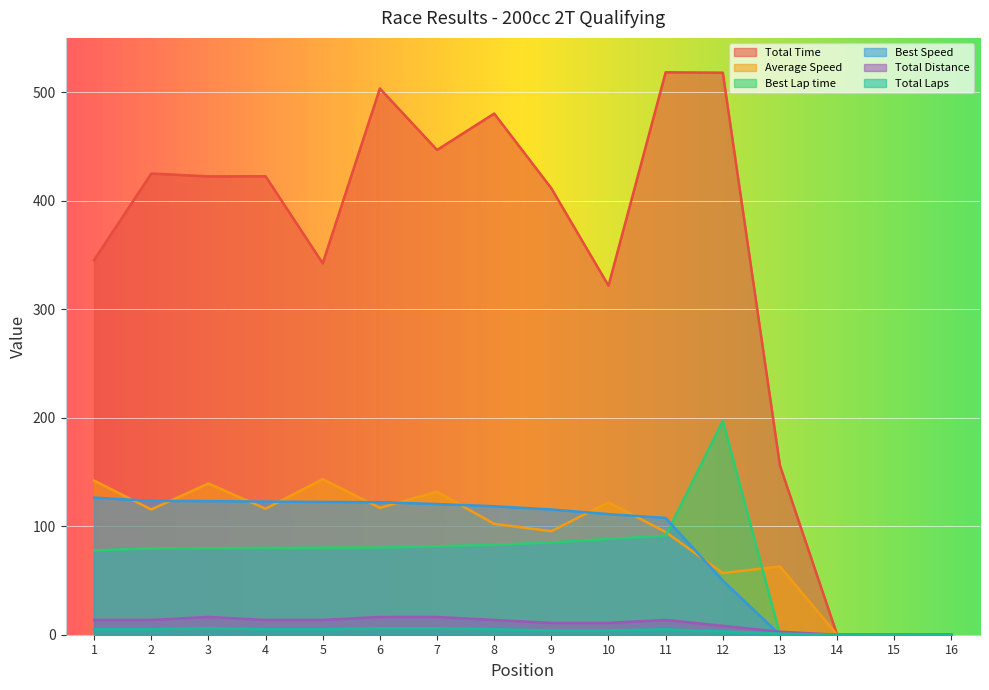

Reading left to right, what are all the values shown in this chart?

Total Time: 1=345.3	2=425.0	3=422.4	4=422.4	5=342.3	6=503.4	7=446.7	8=480.2	9=411.4	10=321.7	11=518.3	12=517.9	13=155.9	14=0.0	15=0.0	16=0.0
Average Speed: 1=142.1	2=115.4	3=139.4	4=116.1	5=143.3	6=116.9	7=131.8	8=102.1	9=95.4	10=122.0	11=94.6	12=56.8	13=62.9	14=0.0	15=0.0	16=0.0
Best Lap time: 1=77.7	2=79.5	3=79.7	4=80.0	5=80.2	6=80.3	7=81.5	8=82.9	9=85.0	10=88.3	11=91.2	12=197.1	13=0.0	14=0.0	15=0.0	16=0.0
Best Speed: 1=126.3	2=123.4	3=123.1	4=122.7	5=122.4	6=122.1	7=120.4	8=118.4	9=115.4	10=111.1	11=107.6	12=49.8	13=0.0	14=0.0	15=0.0	16=0.0
Total Distance: 1=13.6	2=13.6	3=16.4	4=13.6	5=13.6	6=16.4	7=16.4	8=13.6	9=10.9	10=10.9	11=13.6	12=8.2	13=2.7	14=0.0	15=0.0	16=0.0
Total Laps: 1=5.0	2=5.0	3=6.0	4=5.0	5=5.0	6=6.0	7=6.0	8=5.0	9=4.0	10=4.0	11=5.0	12=3.0	13=1.0	14=0.0	15=0.0	16=0.0